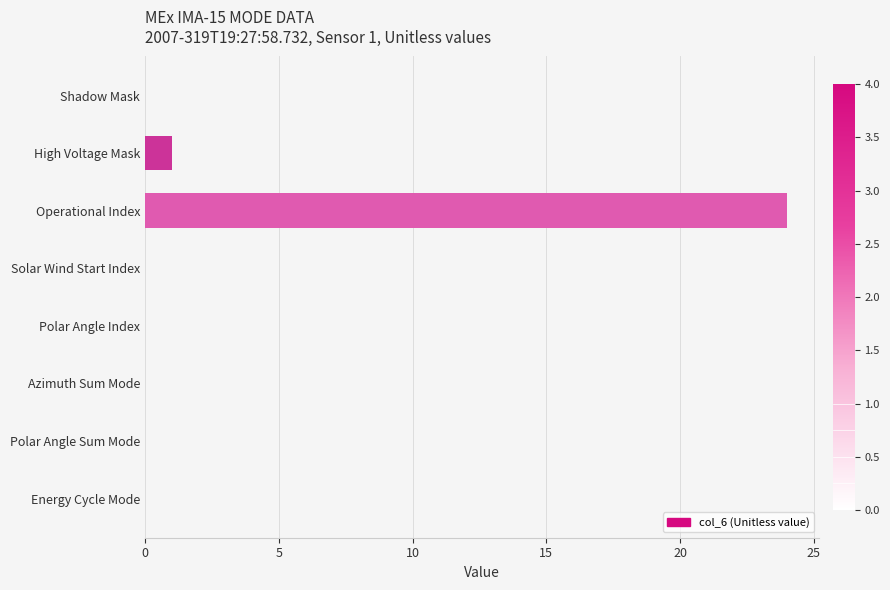

What is the average value?

3